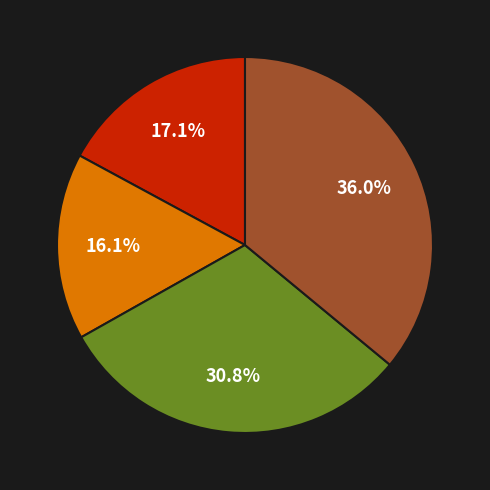

Is there a majority slice in this chart?

No